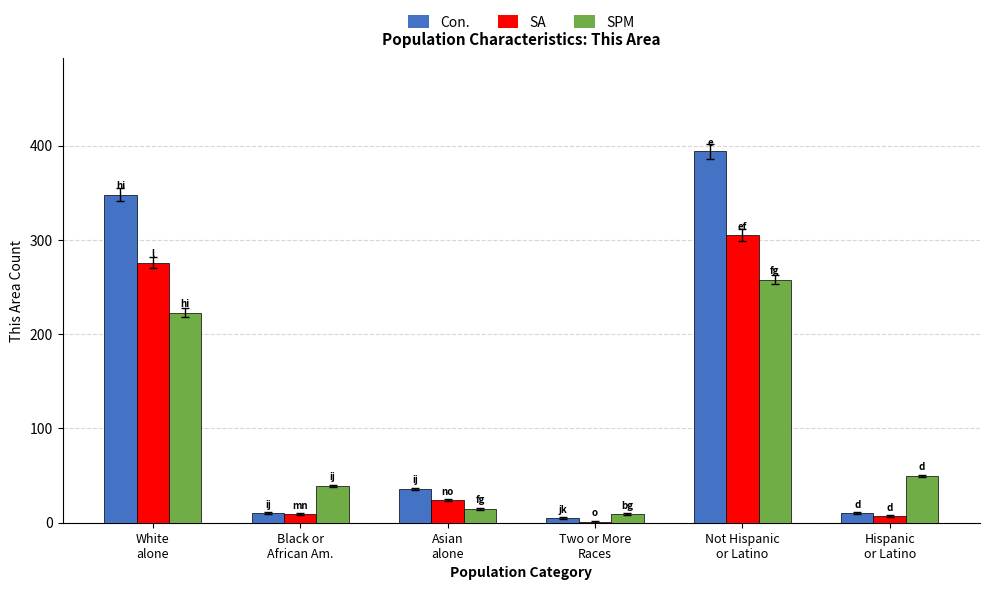

What are all the series names shown in the legend?

Con., SA, SPM